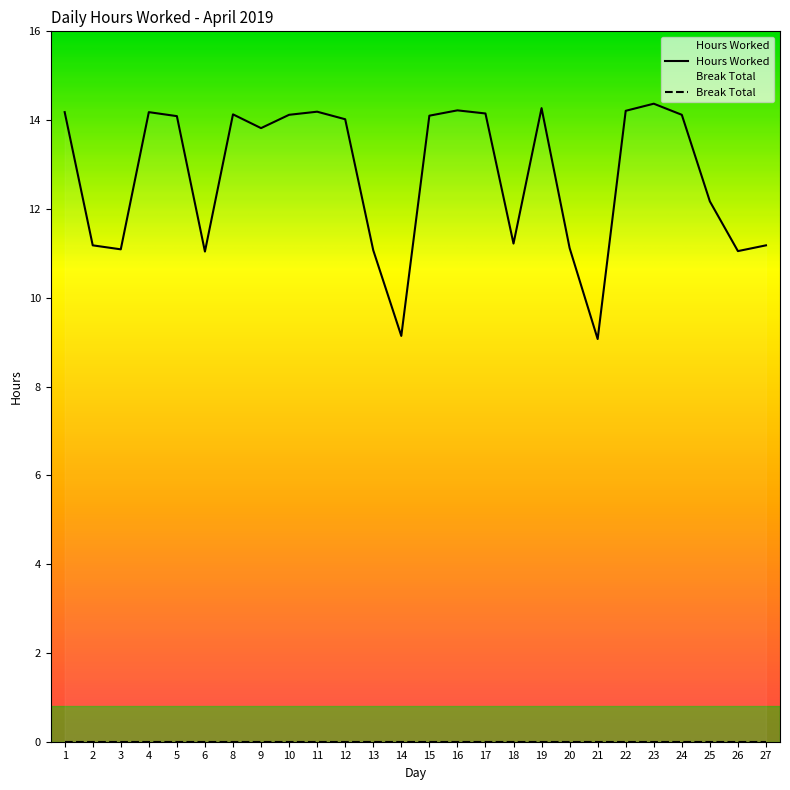

What is the maximum value shown in the chart?

14.4